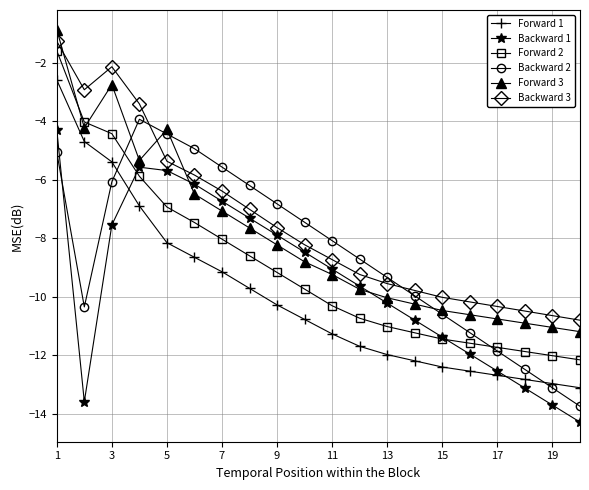

In Backward 2, how many points are lower than both neighbors (excluding endpoints)?

1